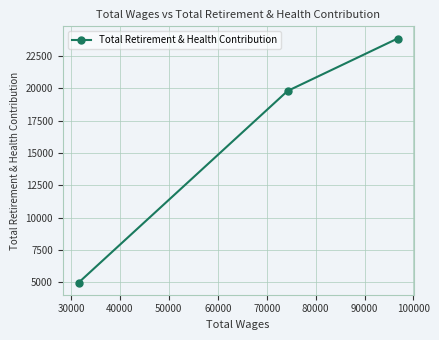

What is the smallest value displayed?

4983